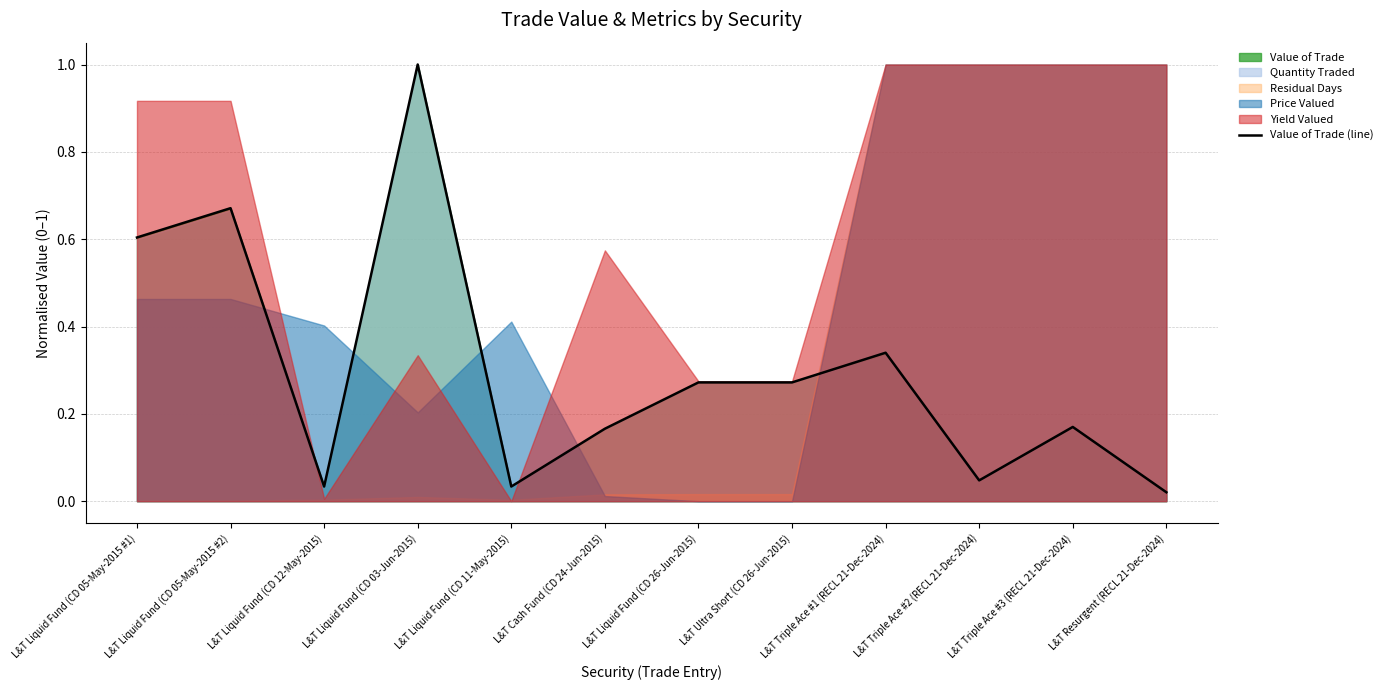

Reading right to left, extract all data points from this chart.

L&T Resurgent (RECL 21-Dec-2024)=0.0	L&T Triple Ace #3 (RECL 21-Dec-2024)=0.2	L&T Triple Ace #2 (RECL 21-Dec-2024)=0.0	L&T Triple Ace #1 (RECL 21-Dec-2024)=0.3	L&T Ultra Short (CD 26-Jun-2015)=0.3	L&T Liquid Fund (CD 26-Jun-2015)=0.3	L&T Cash Fund (CD 24-Jun-2015)=0.2	L&T Liquid Fund (CD 11-May-2015)=0.0	L&T Liquid Fund (CD 03-Jun-2015)=1.0	L&T Liquid Fund (CD 12-May-2015)=0.0	L&T Liquid Fund (CD 05-May-2015 #2)=0.7	L&T Liquid Fund (CD 05-May-2015 #1)=0.6